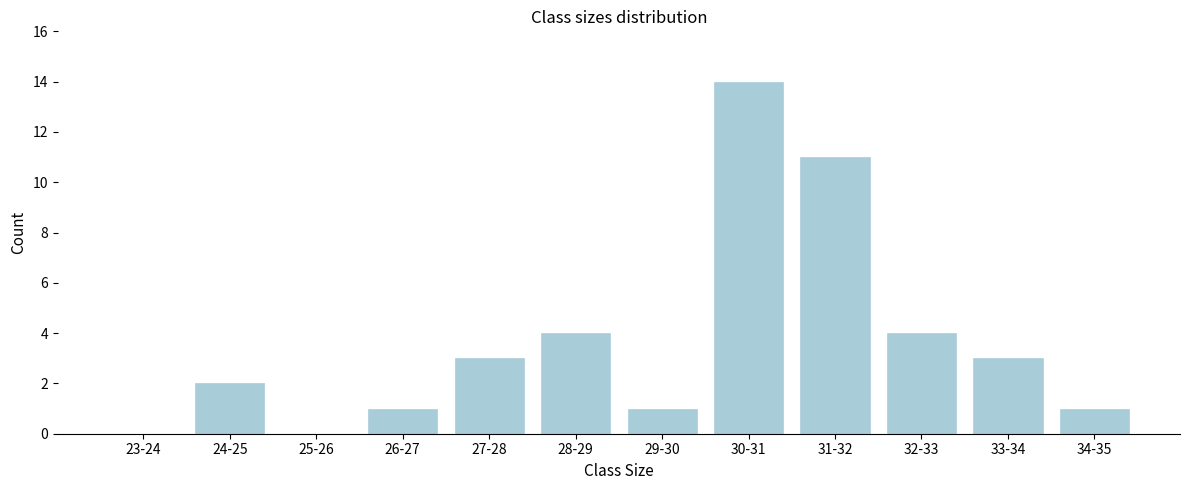

Reading left to right, extract all data points from this chart.

23-24=0	24-25=2	25-26=0	26-27=1	27-28=3	28-29=4	29-30=1	30-31=14	31-32=11	32-33=4	33-34=3	34-35=1